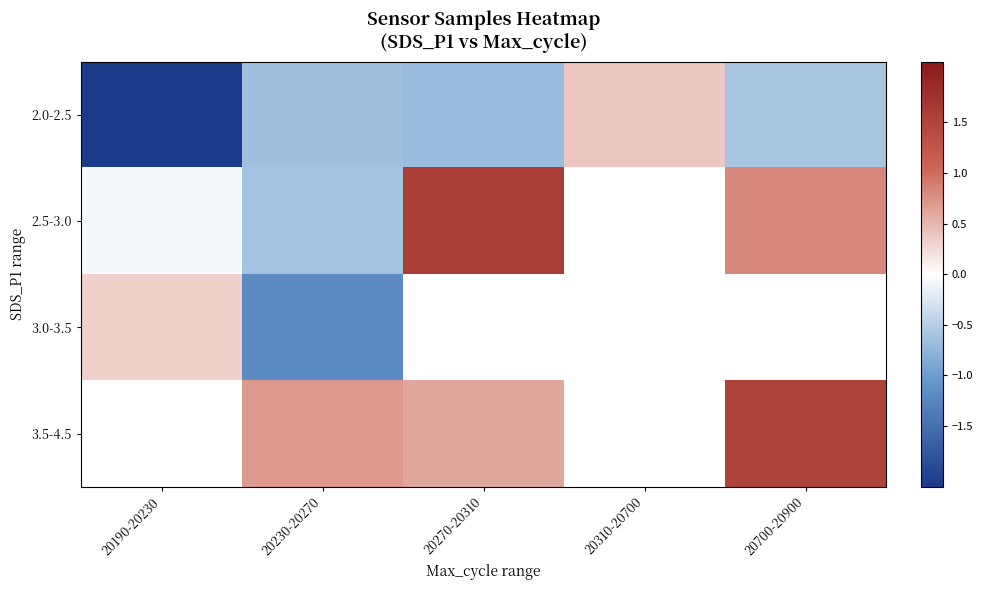

At how many categories does at least one series exceed -1?

5